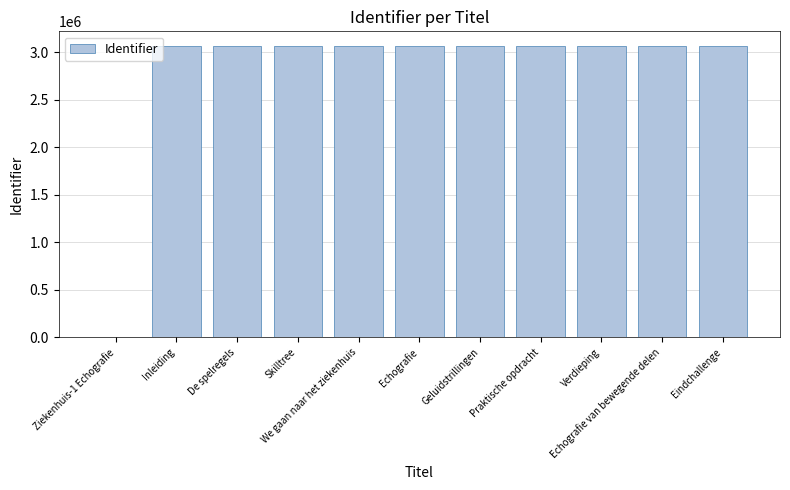

What is the greatest value displayed?

3065476